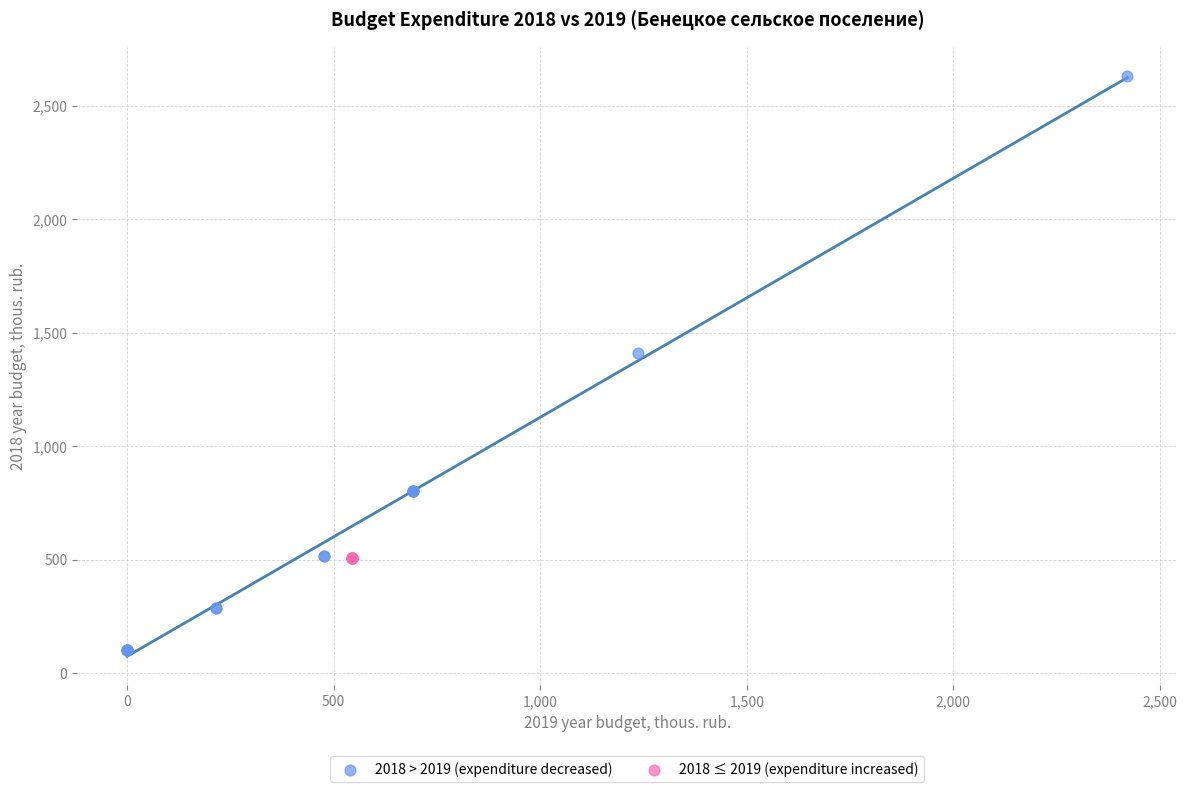

Which series contains the lowest Y value?

2018 > 2019 (expenditure decreased)